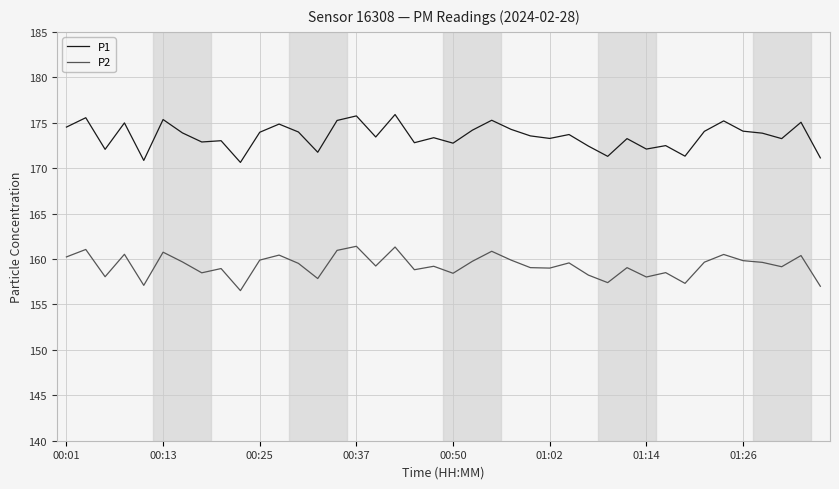

True or false: P1 has more than 2 interior local peaks.

True